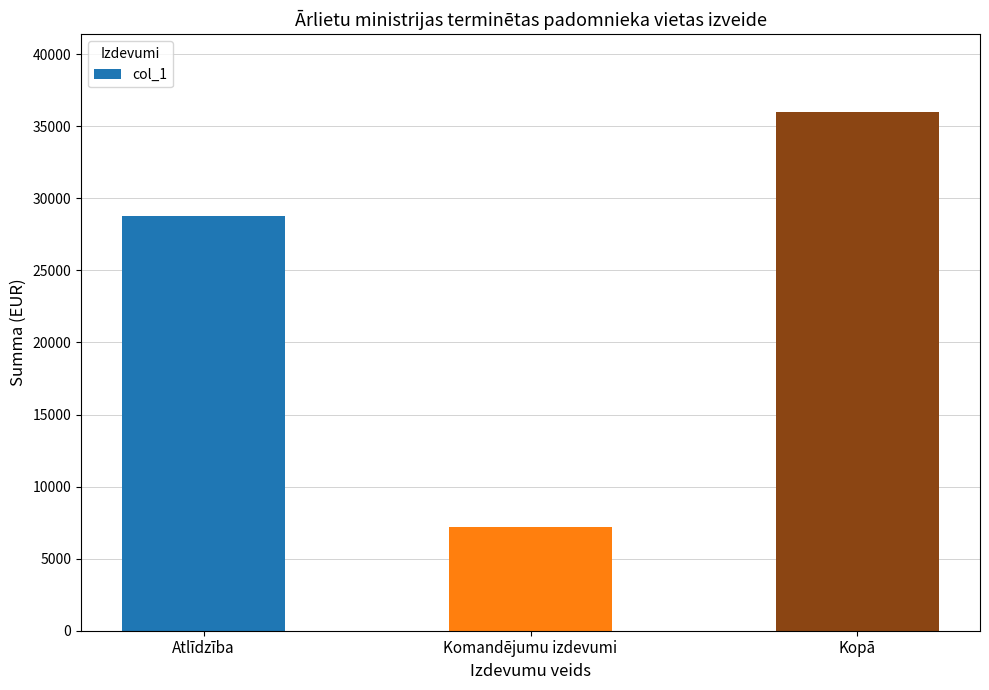

Rank the categories by value from highest to lowest.

Kopā, Atlīdzība, Komandējumu izdevumi